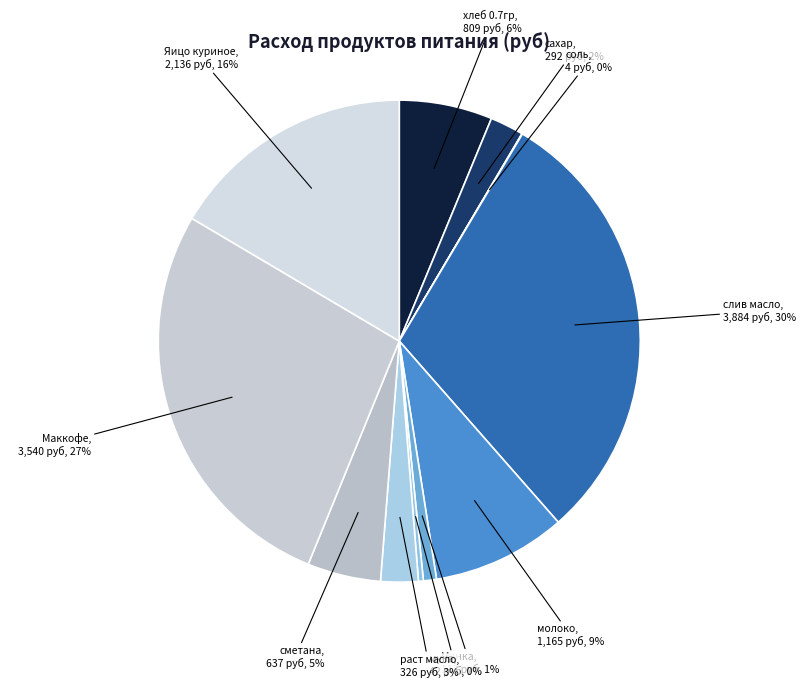

Which slice is the largest?

слив масло